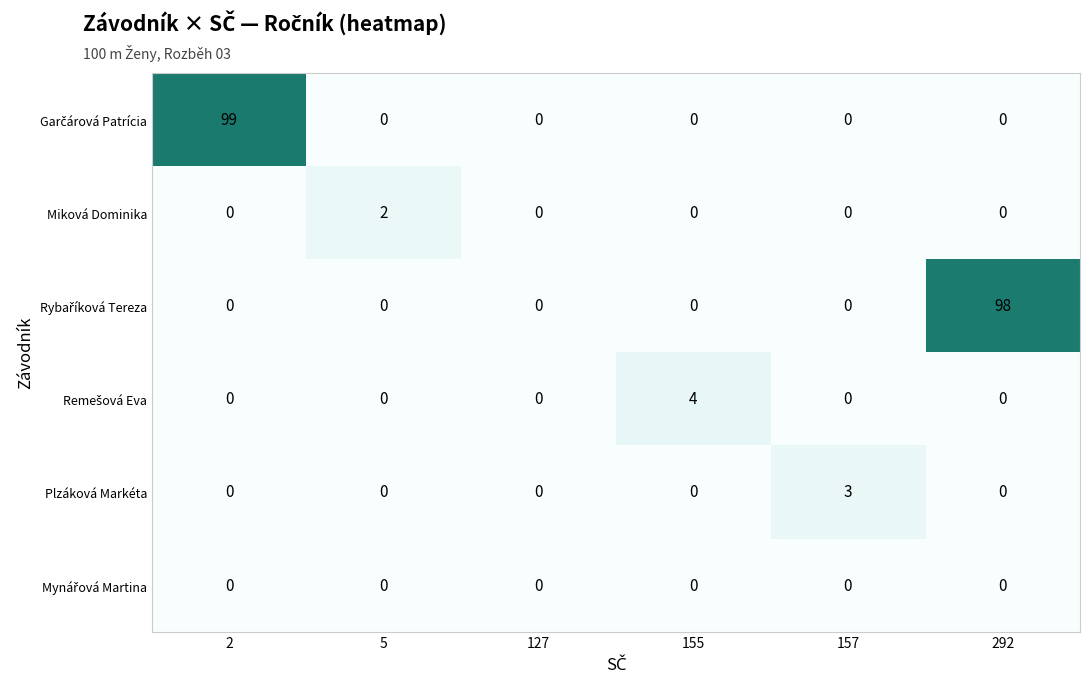

How many distinct data groups are displayed?

6